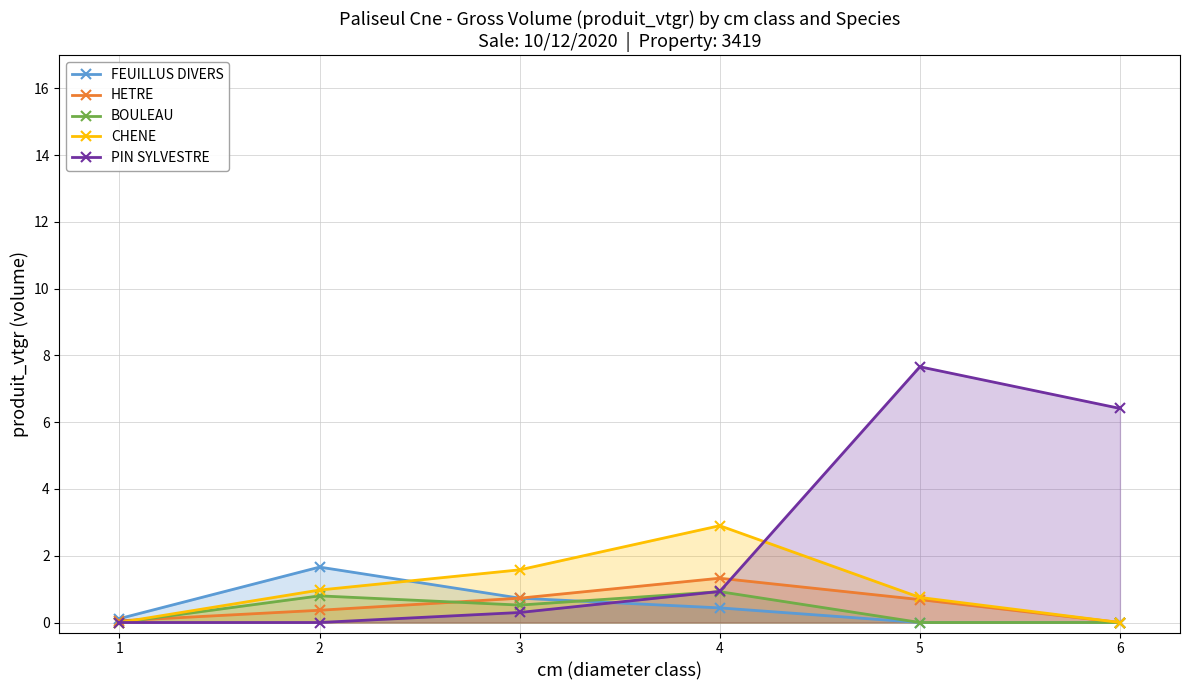

What are all the series names shown in the legend?

FEUILLUS DIVERS, HETRE, BOULEAU, CHENE, PIN SYLVESTRE